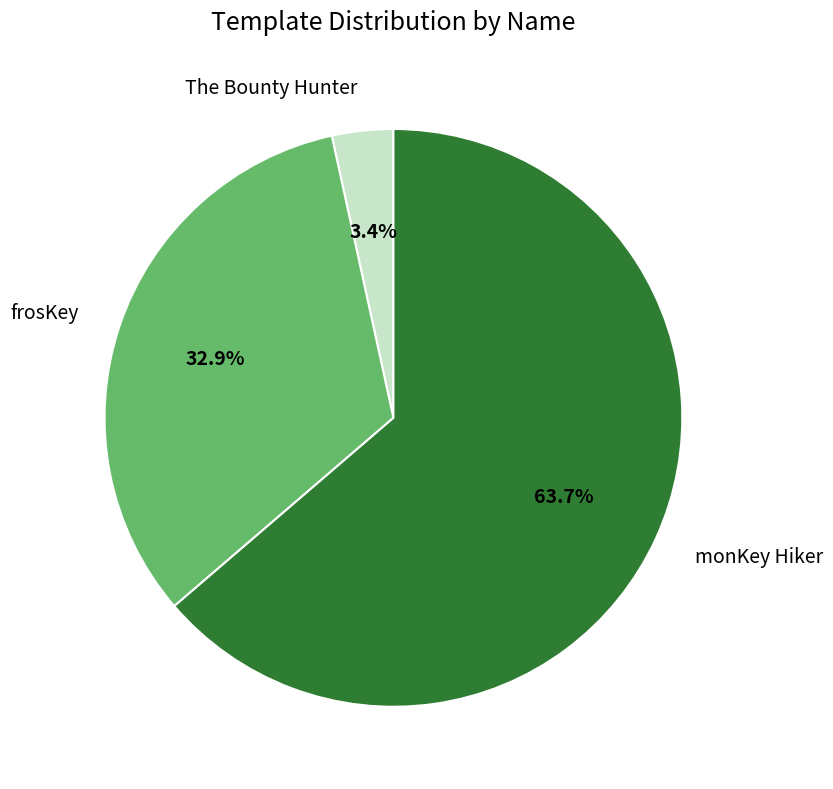

What percentage do frosKey and The Bounty Hunter together represent?

36.3%